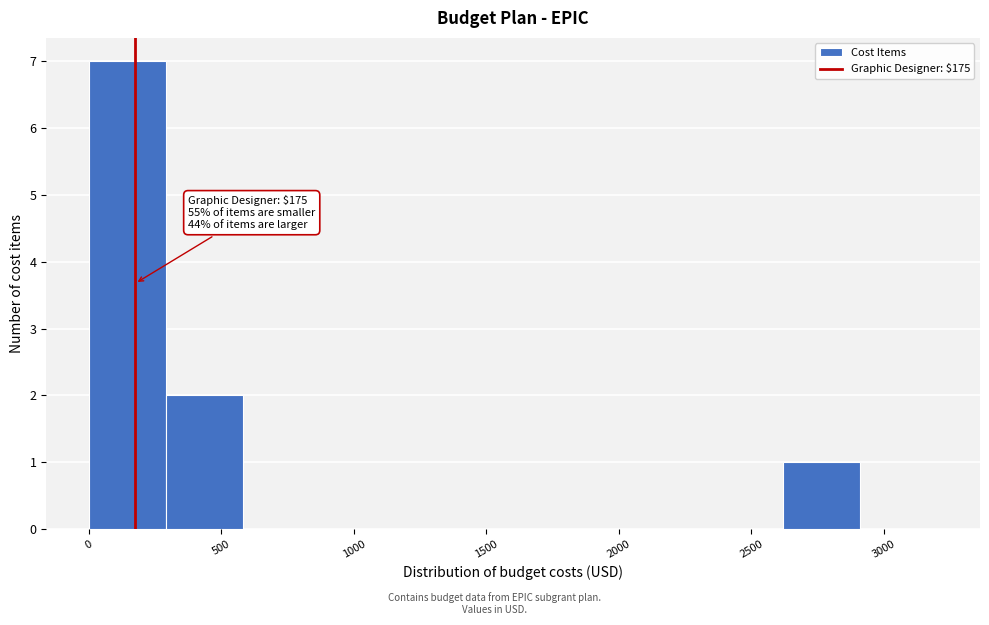

Which range on the x-axis has the tallest bar?

0 to 300